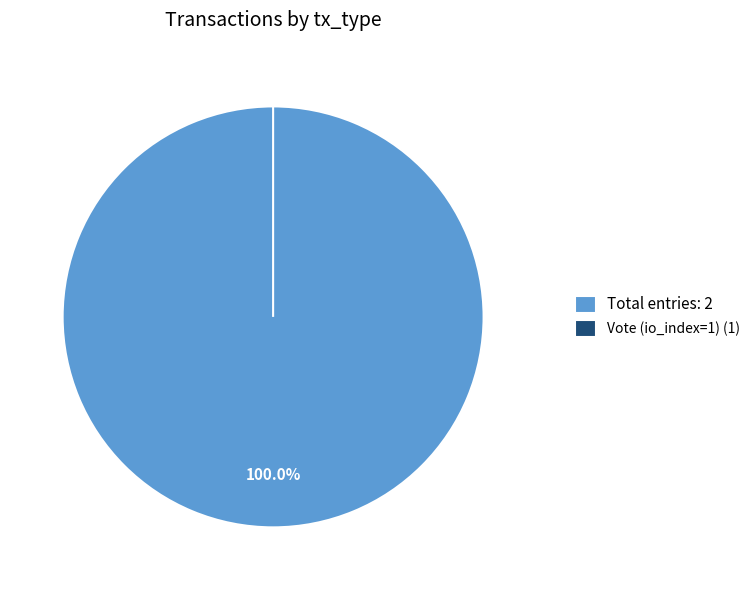

The Ticket (io_index=0) slice represents 6% of the pie. True or false?

False